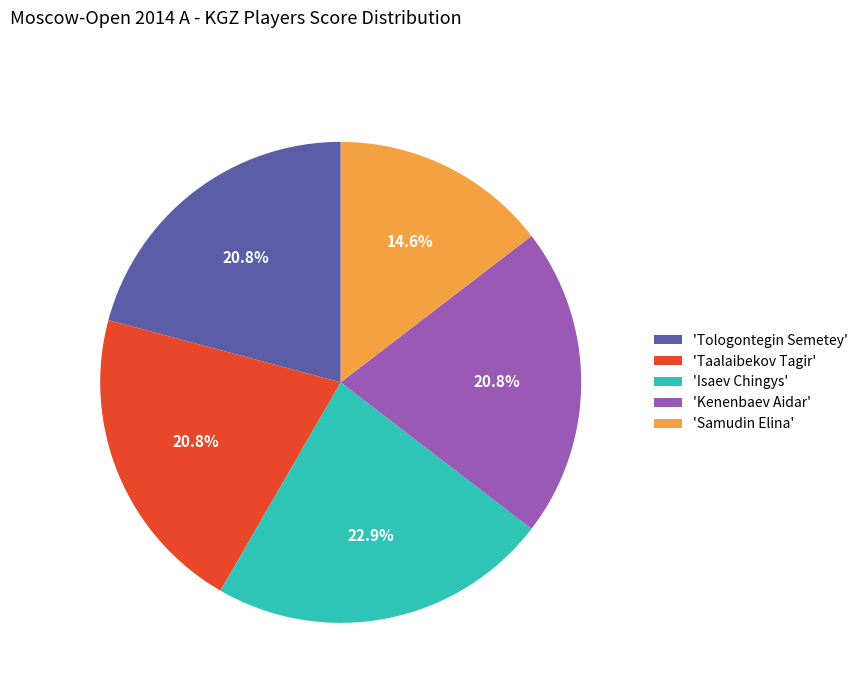

Is there a majority slice in this chart?

No